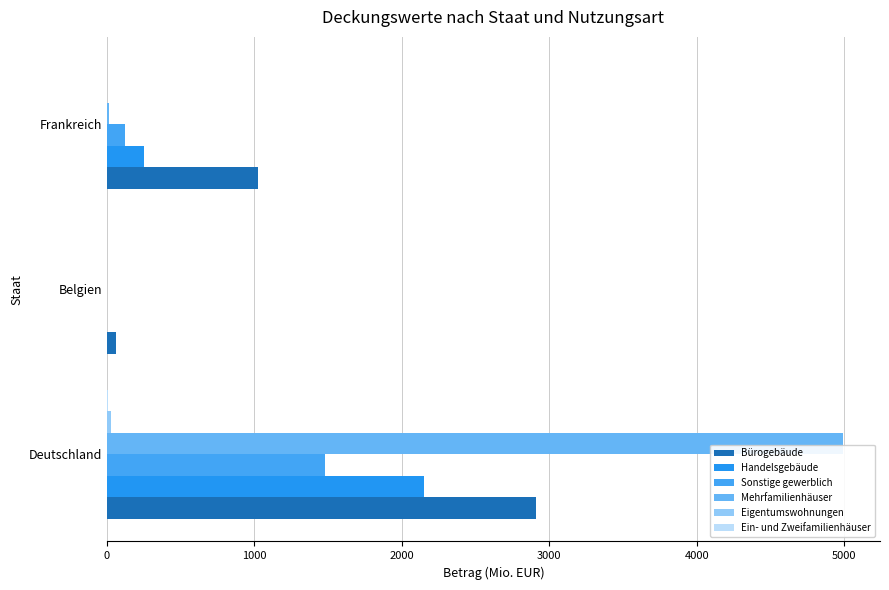

How many data points in Handelsgebäude are above 249?

2